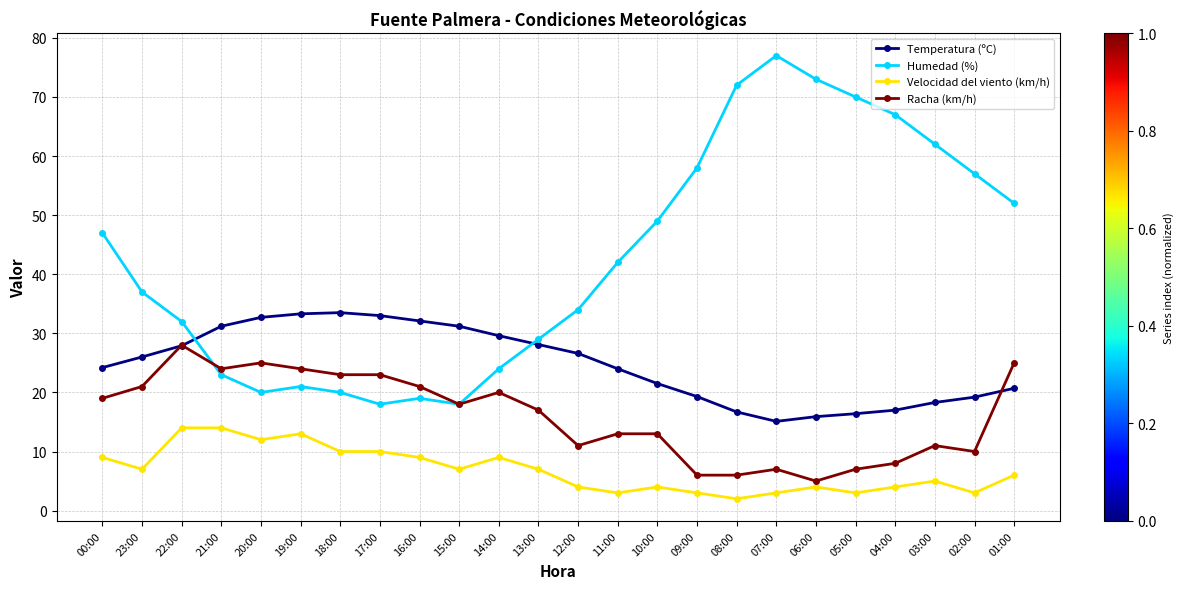

Which series has the largest range (max minus min)?

Humedad (%)